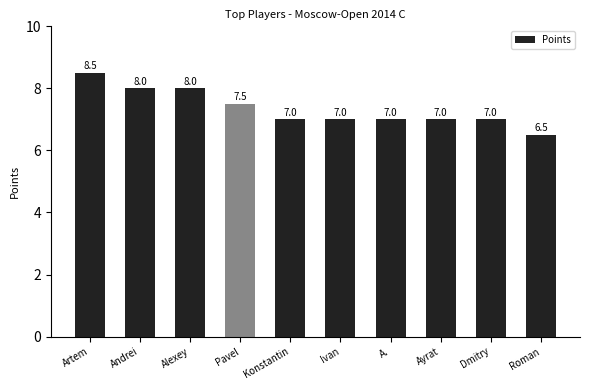

What is the label of the 5th bar from the right?

Ivan